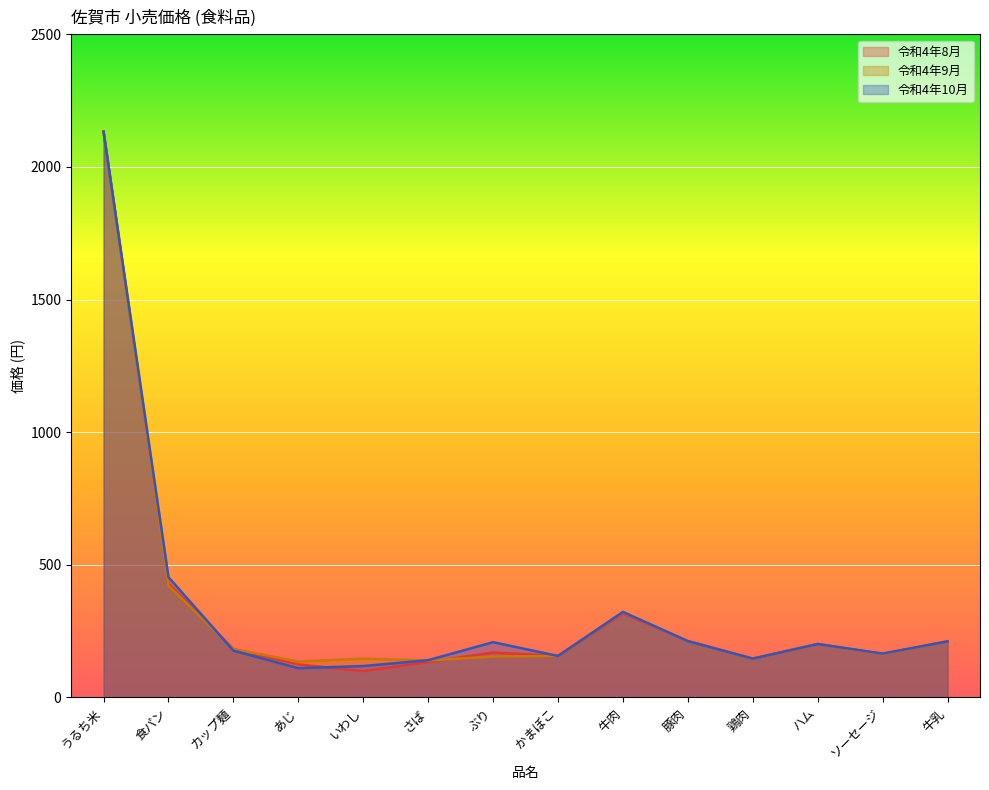

What is the difference between the 令和4年8月 values at 牛肉 and うるち米?

1817